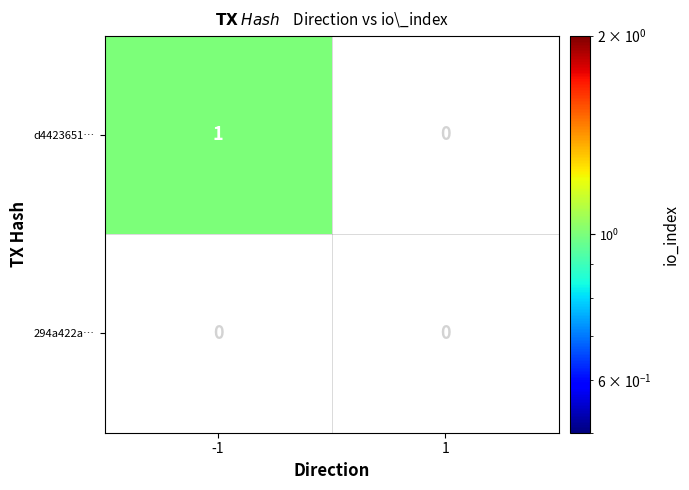

Reading left to right, extract all data points from this chart.

d442365134b7b0765eb27c5a766a1528e6d1c62: -1=1	1=0
294a422ab3a3f1210702b245a52de1e4a35bbc5: -1=0	1=0